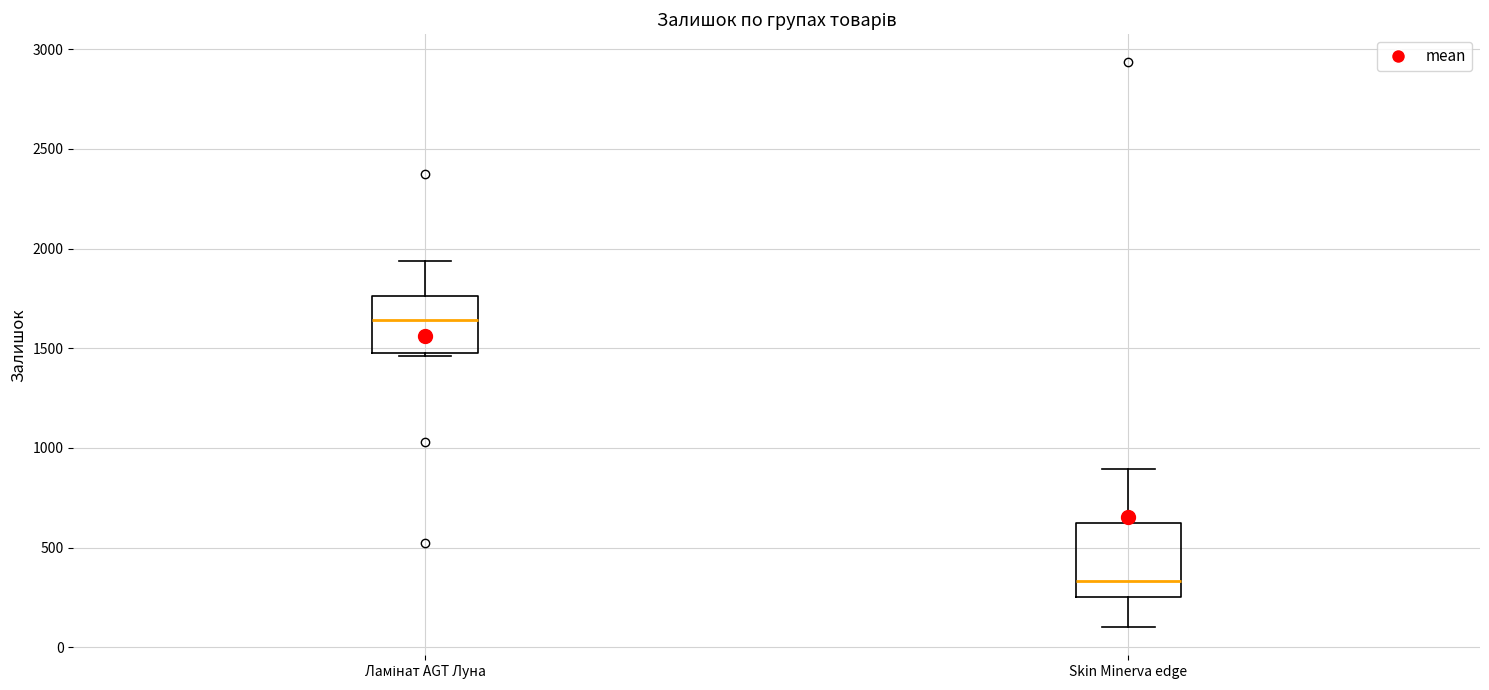

Reading left to right, read every box against the y-axis: the position of its median line, the range the box covers, and the ends of its whiskers. The values are not printed on the chart, so give them approximately, as read against the axis.

Ламінат AGT Луна: median 1650, box 1500 to 1750, whiskers 1450 to 1950
Skin Minerva edge: median 350, box 250 to 600, whiskers 100 to 900